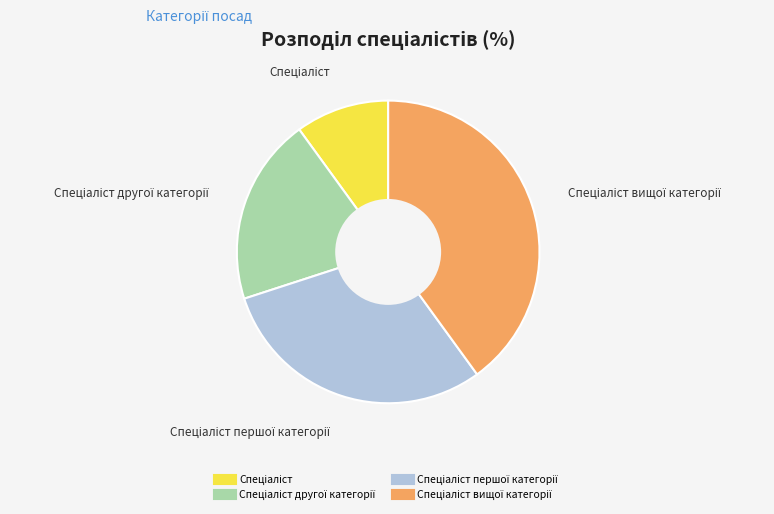

Is there a majority slice in this chart?

No